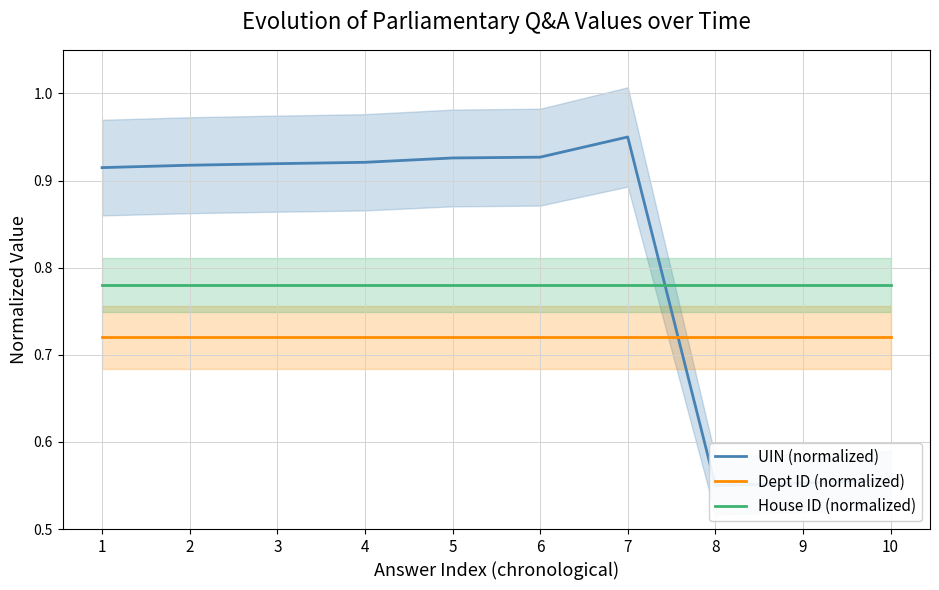

Between which two adjacent categories do UIN (normalized) and Dept ID (normalized) first intersect?

7 and 8